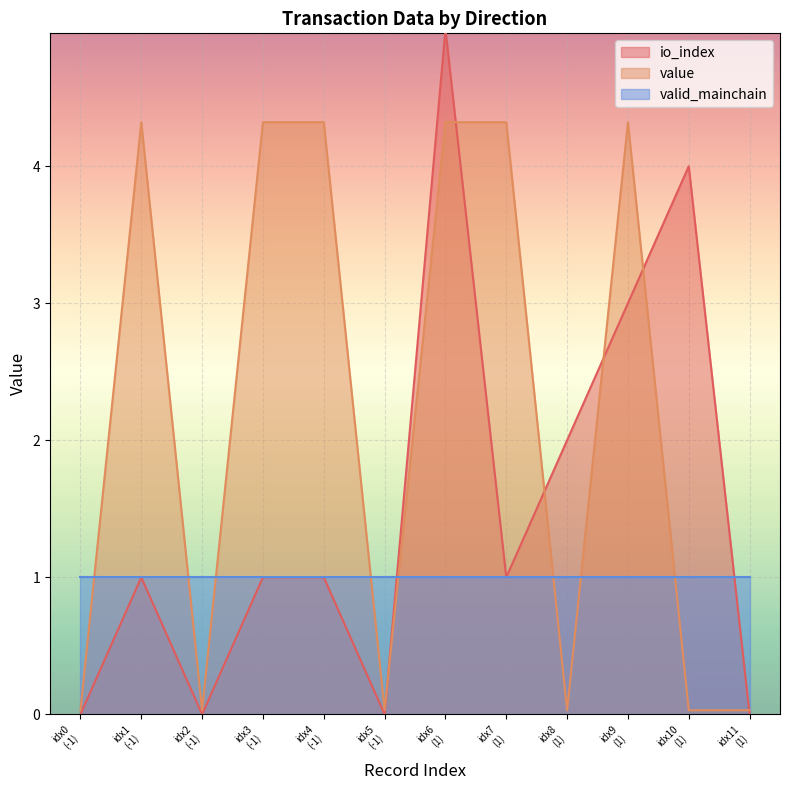

The value of io_index at 1 is 5.8. True or false?

False